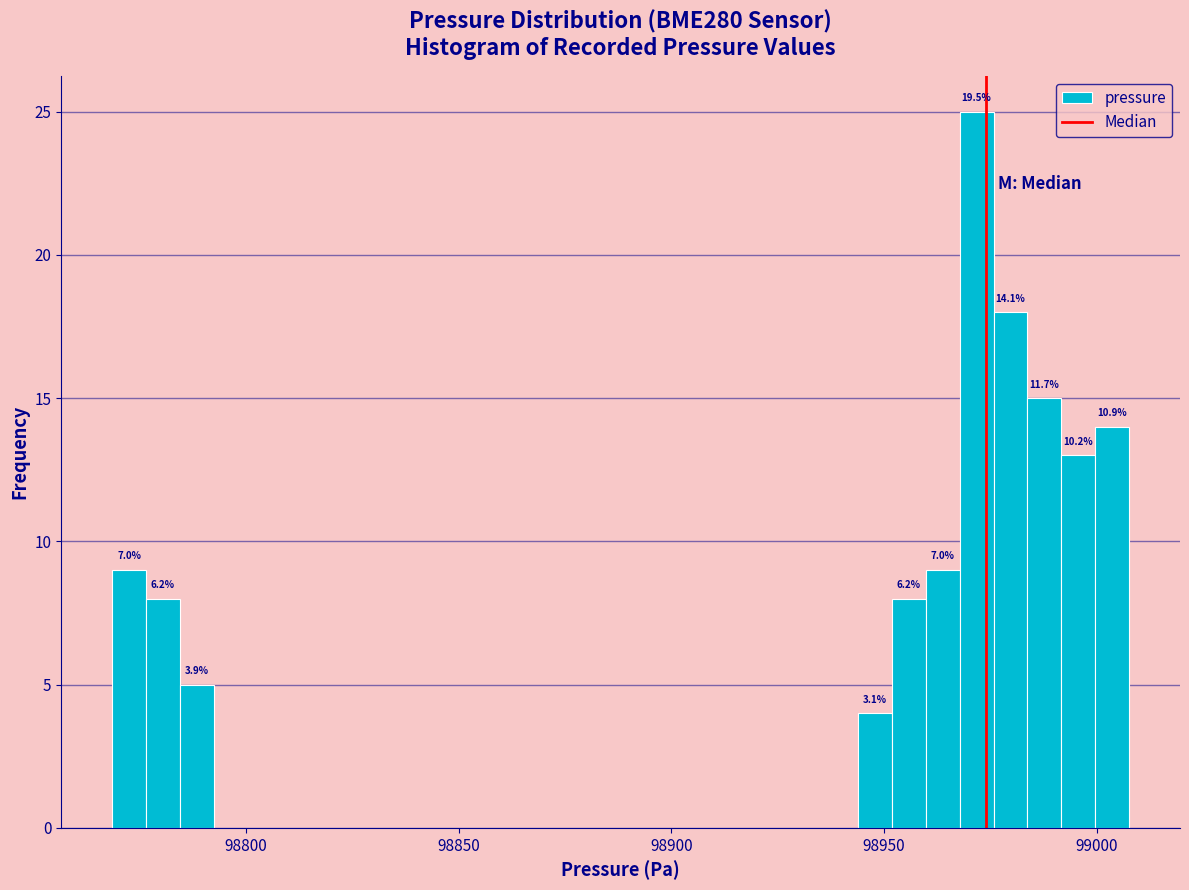

Around what value on the x-axis is the tallest bar? Give the approximate position of its centre, as read against the axis.

98970